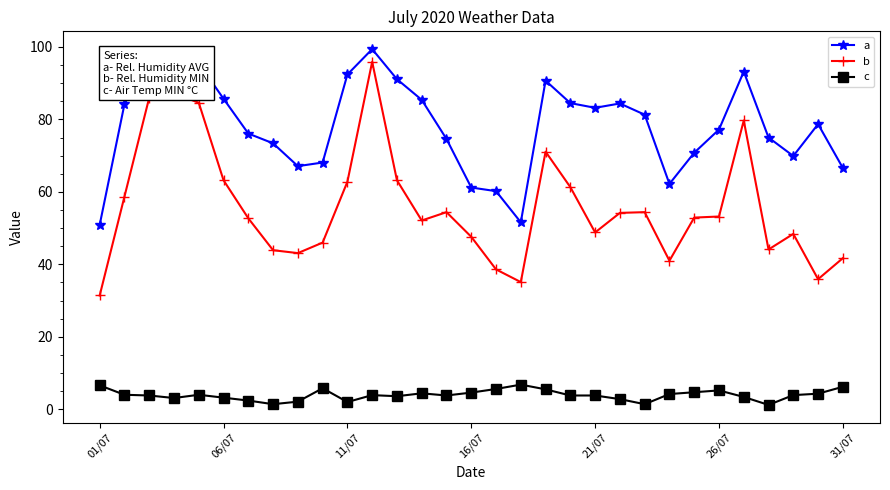

Does the chart display data point markers on the line(s)?

Yes